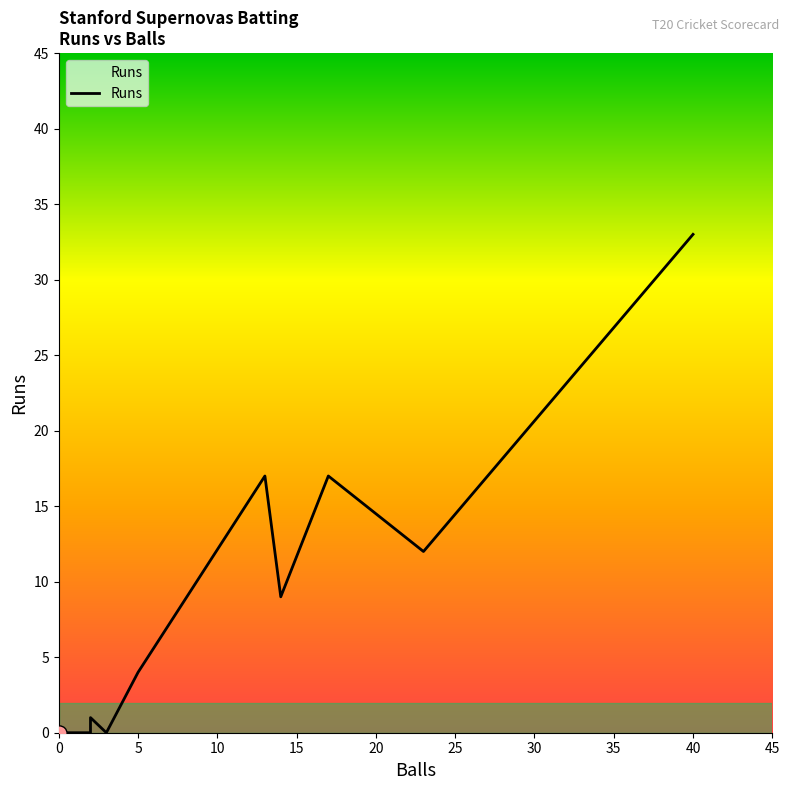

Which series reaches the minimum Y coordinate?

Runs